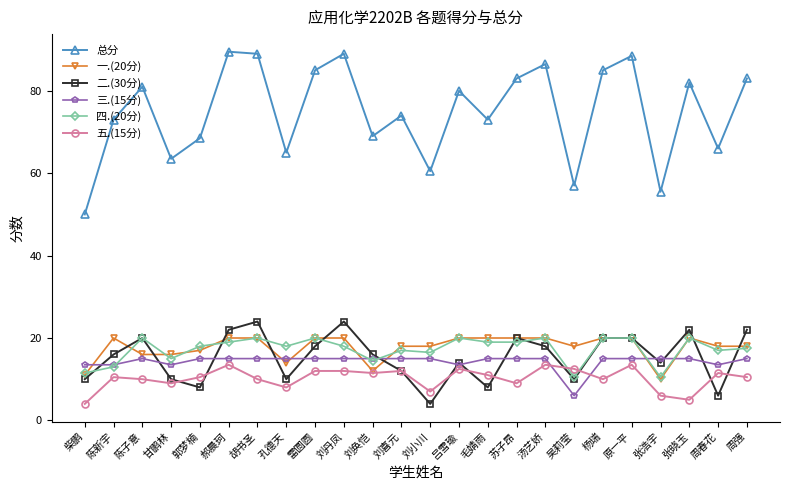

What are all the series names shown in the legend?

总分, 一.(20分), 二.(30分), 三.(15分), 四.(20分), 五.(15分)